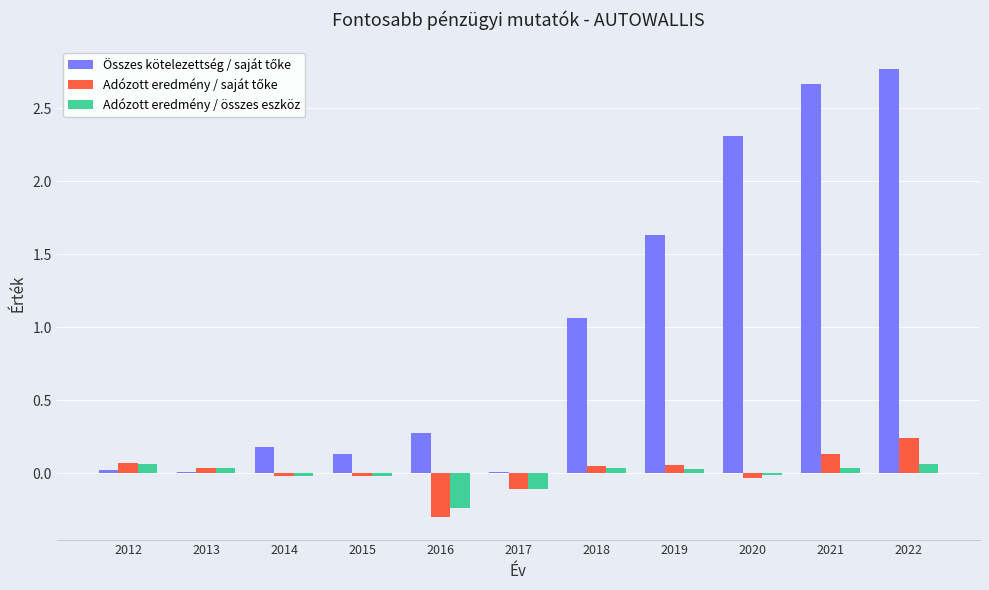

What is the sum of the Adózott eredmény / összes eszköz values at 2016 and 2014?

-0.3